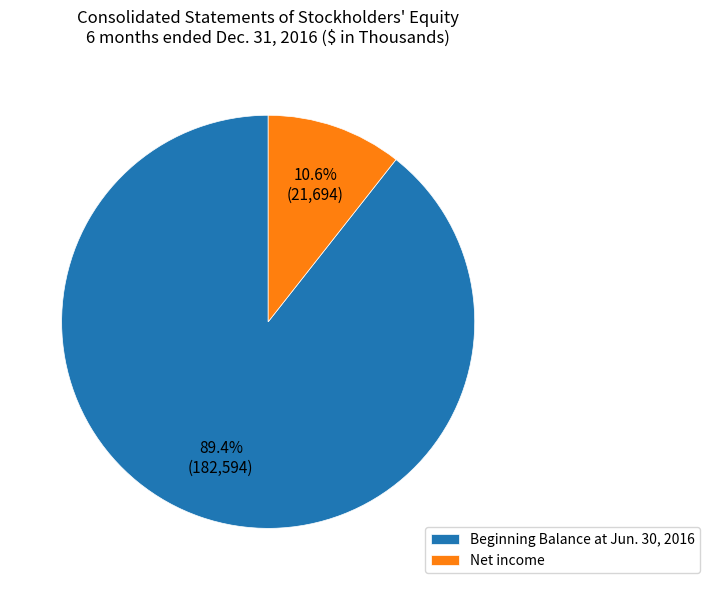

How many slices are in this pie chart?

2